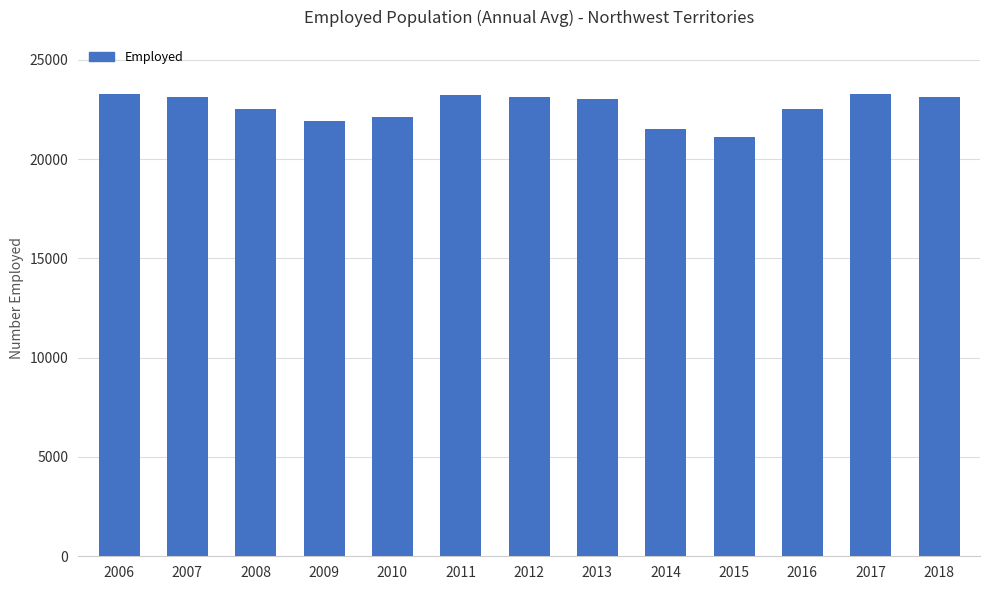

What is the value of the 7th bar from the left?

23100